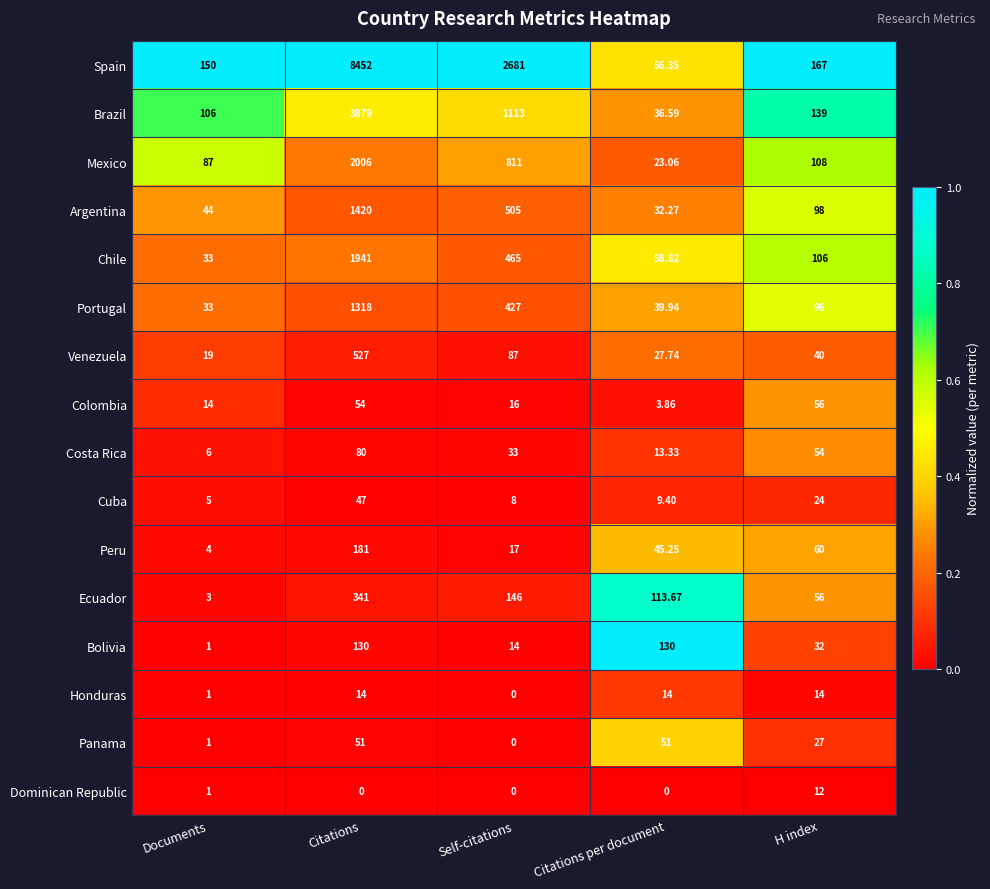

Which category has the lowest value in the Portugal series?

Documents